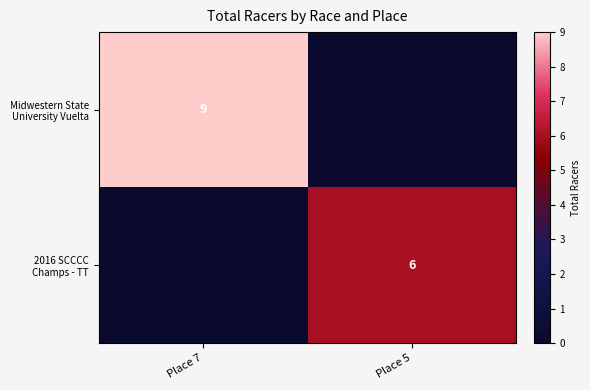

What is the spread (max minus min) of values at Place 7?

9